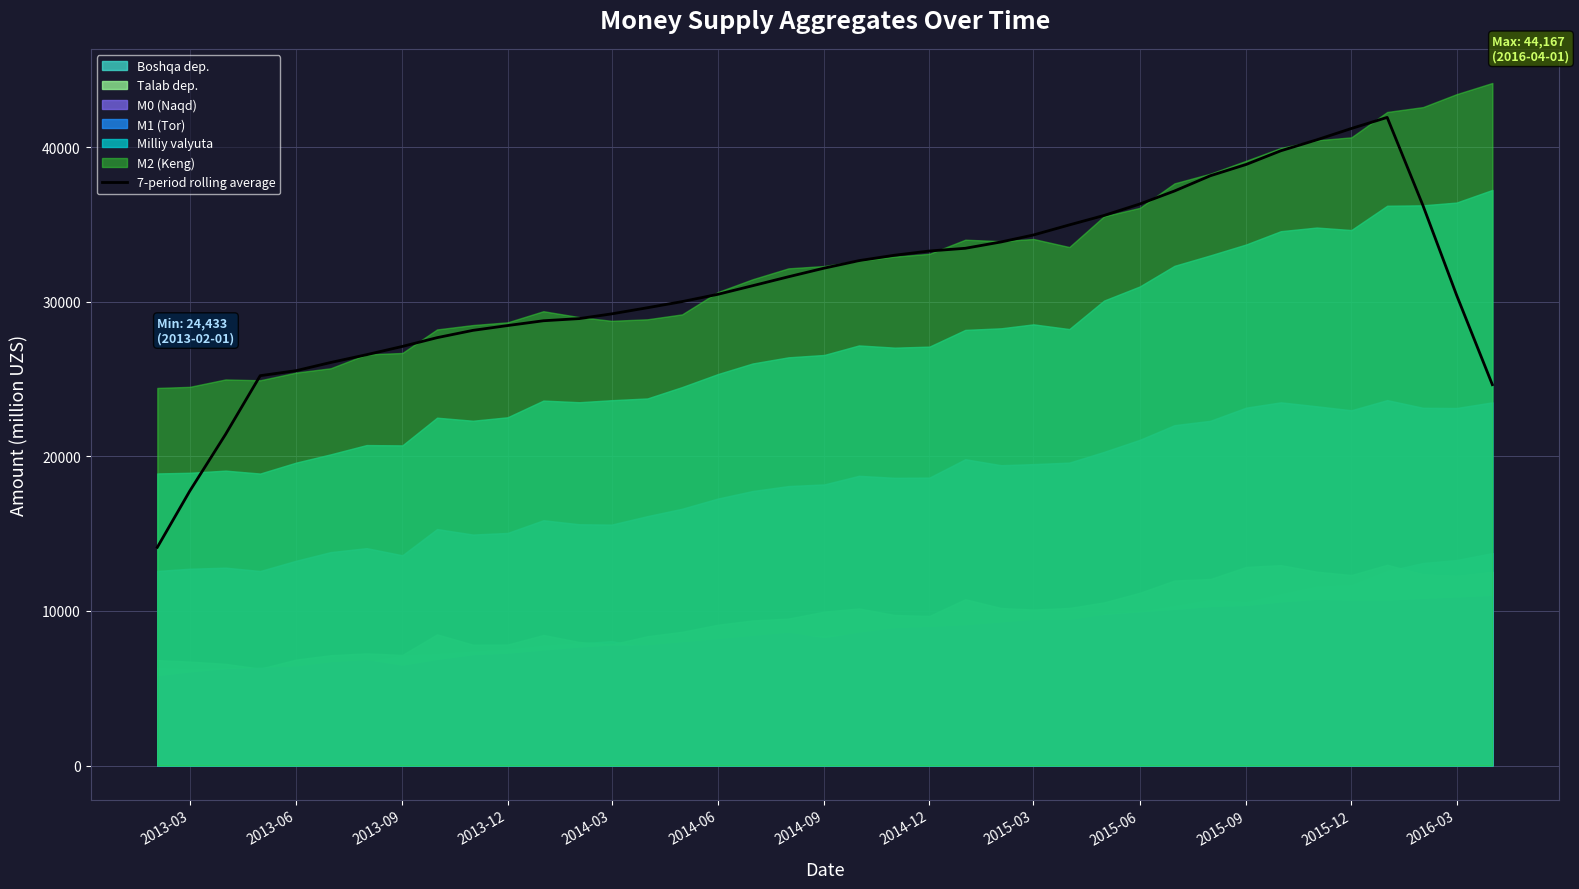

What is the lowest value of the 7-period rolling average series?

14120.7